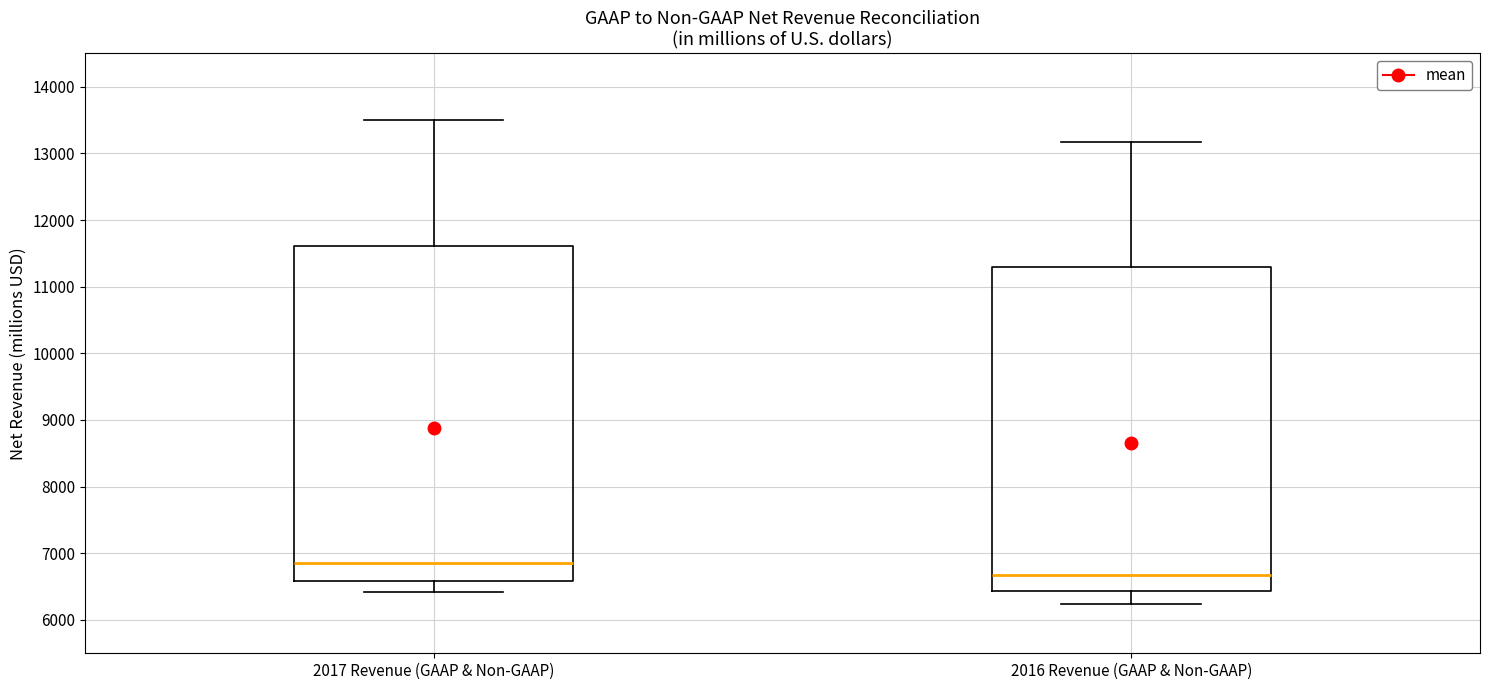

Where is the lower edge of the box for 2016 Revenue (GAAP & Non-GAAP) on the y-axis? The values are not printed on the chart, so give them approximately, as read against the axis.

6400